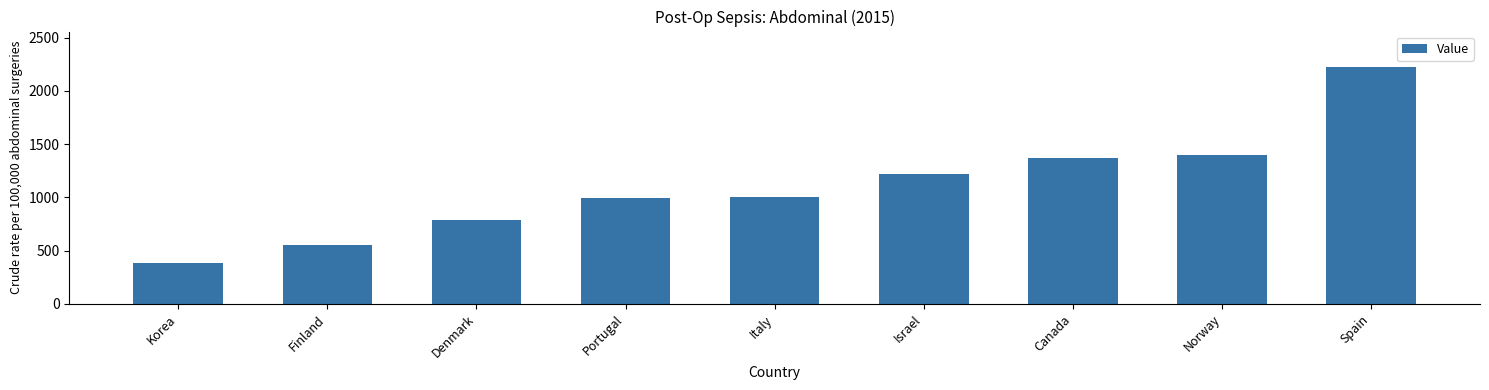

What is the ratio of the value at Canada to the value at Spain?

0.6